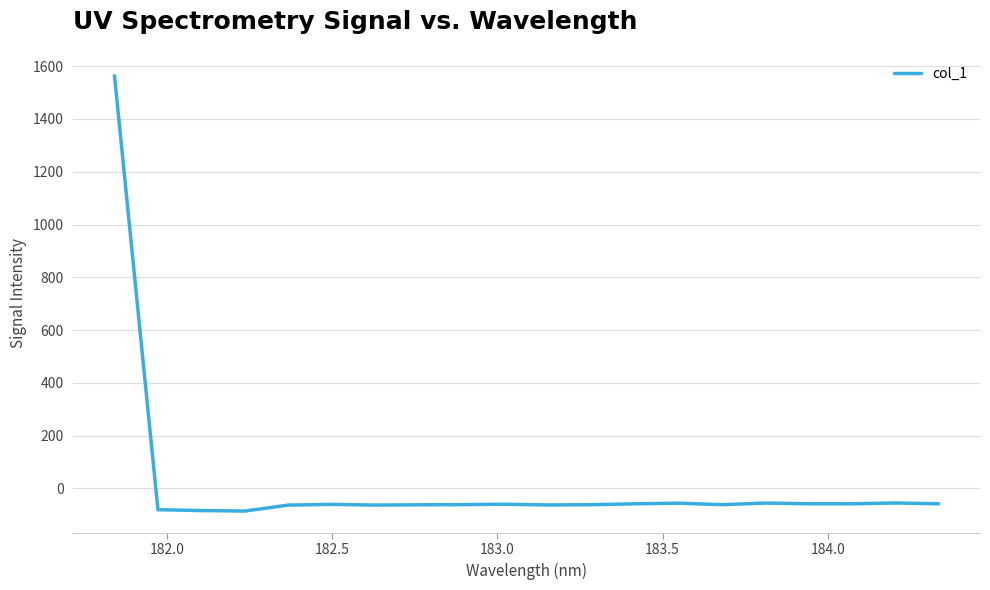

What is the smallest value displayed?

-85.5